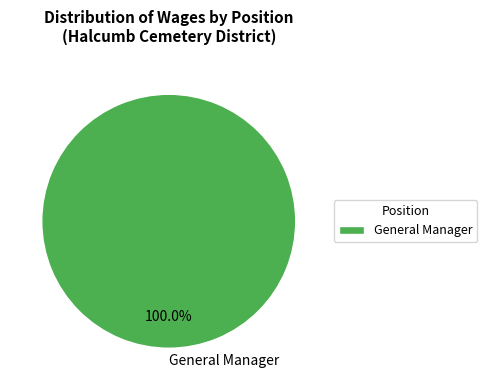

How many slices are in this pie chart?

1